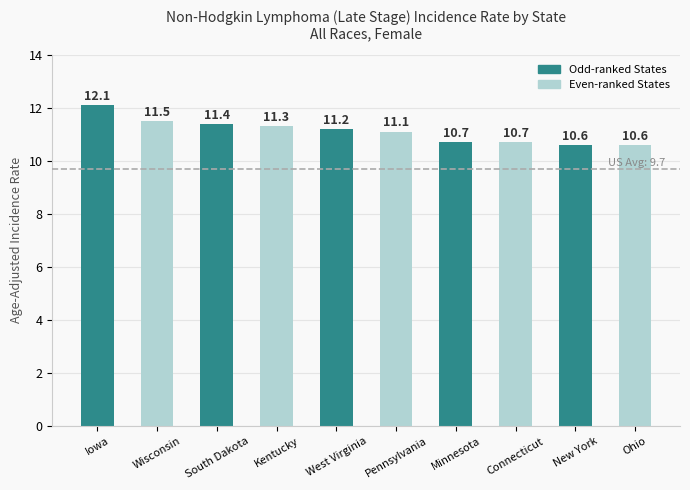

Are the bars grouped side by side (vs. stacked)?

No